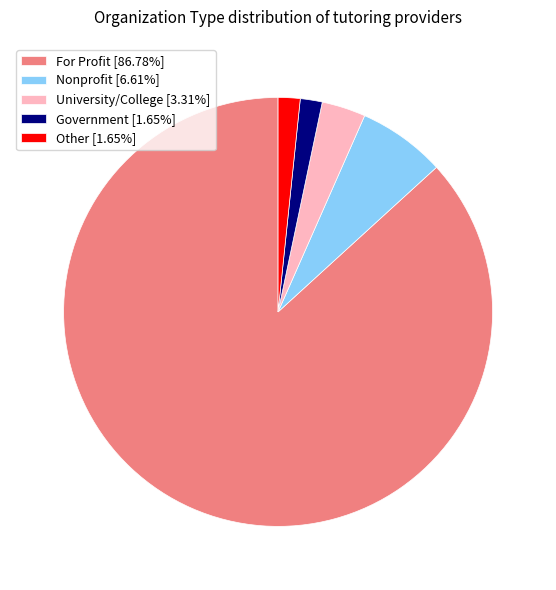

Count the number of slices in the pie.

5